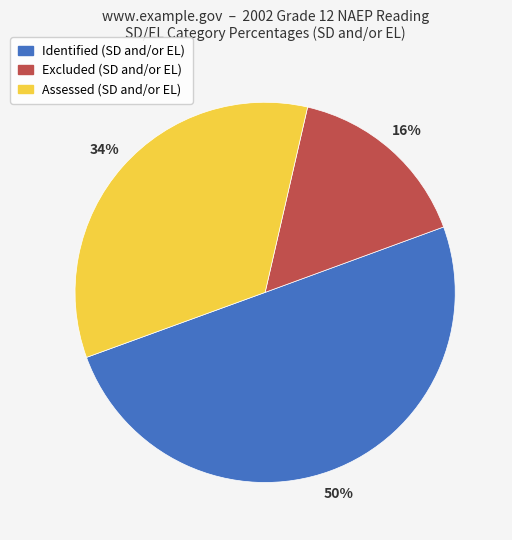

To the nearest percent, what is the difference between the largest and smallest slice percentages?

34%